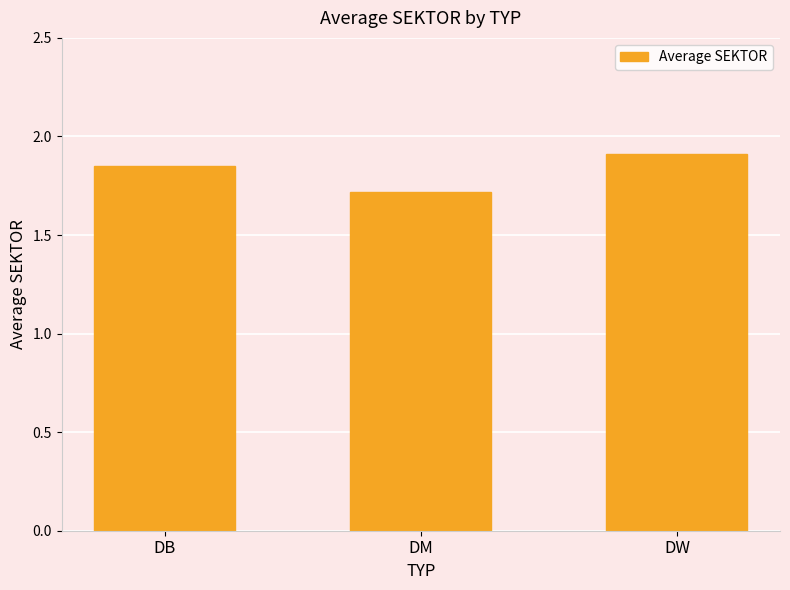

What value does the data have at DM?

1.7